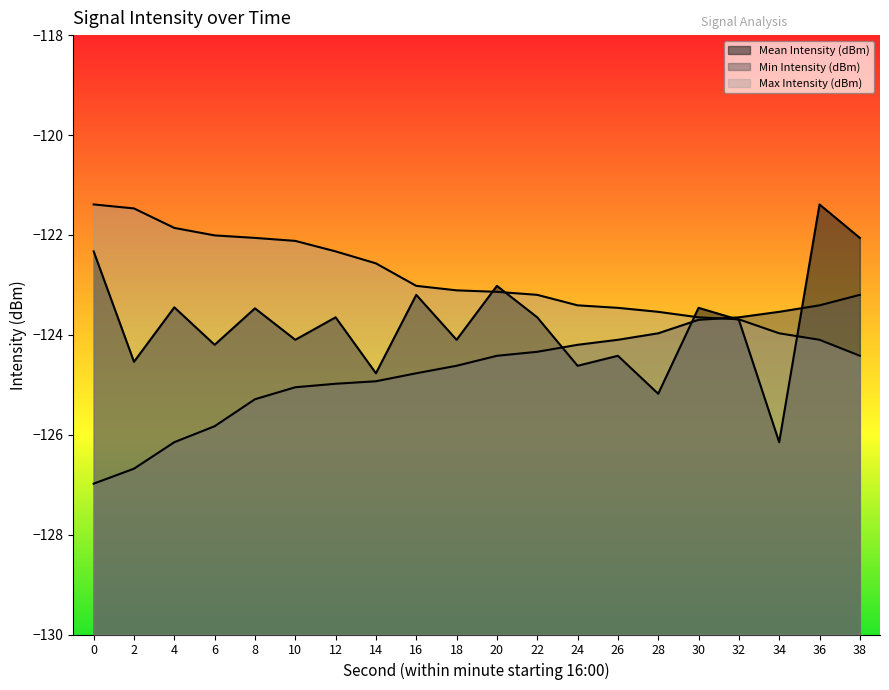

List the labels in order of Max Intensity (dBm) value, smallest first.

38, 36, 34, 32, 30, 28, 26, 24, 22, 20, 18, 16, 14, 12, 10, 8, 6, 4, 2, 0